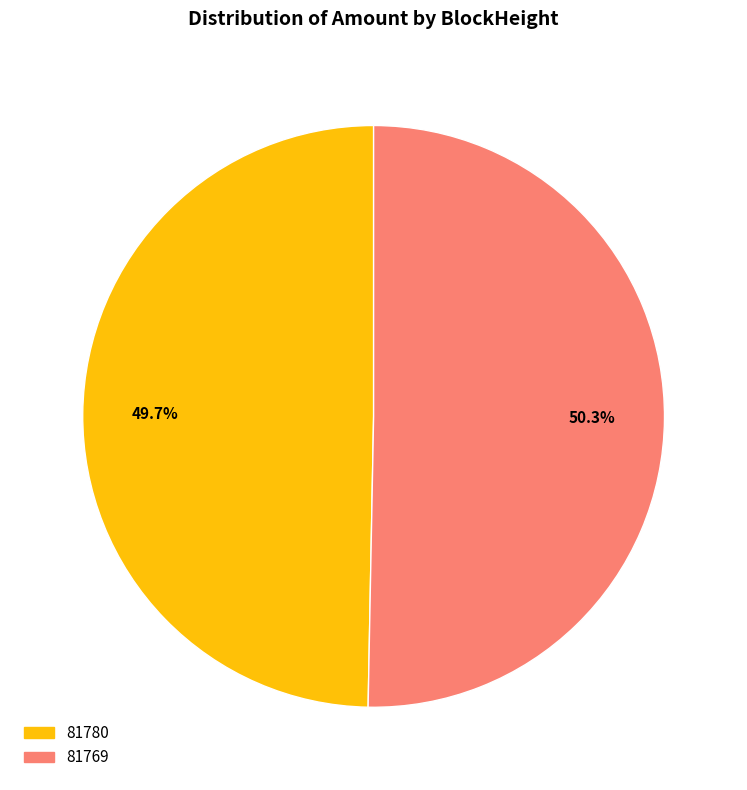

Combined, what portion of the pie is 81769 and 81780?

100.0%